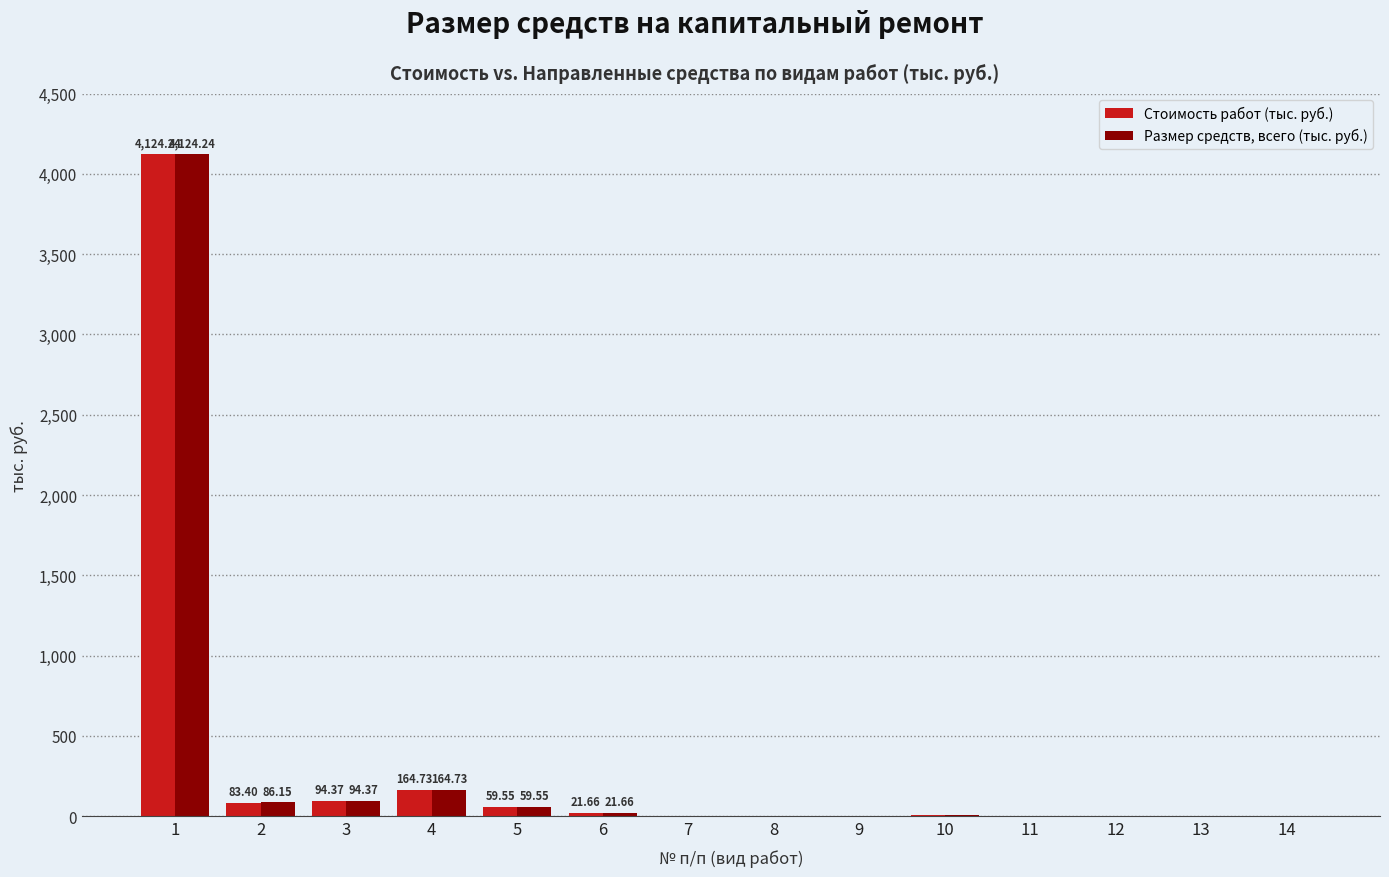

At which label does Стоимость работ (тыс. руб.) reach its peak?

1